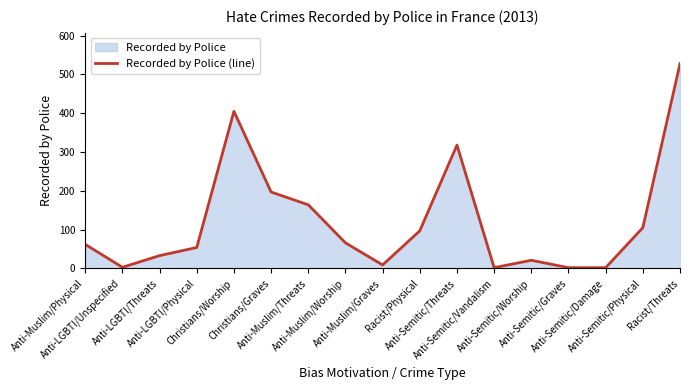

List the labels in order of value, smallest first.

Anti-Semitic/Vandalism, Anti-Semitic/Graves, Anti-Semitic/Damage, Anti-LGBTI/Unspecified, Anti-Muslim/Graves, Anti-Semitic/Worship, Anti-LGBTI/Threats, Anti-LGBTI/Physical, Anti-Muslim/Physical, Anti-Muslim/Worship, Racist/Physical, Anti-Semitic/Physical, Anti-Muslim/Threats, Christians/Graves, Anti-Semitic/Threats, Christians/Worship, Racist/Threats